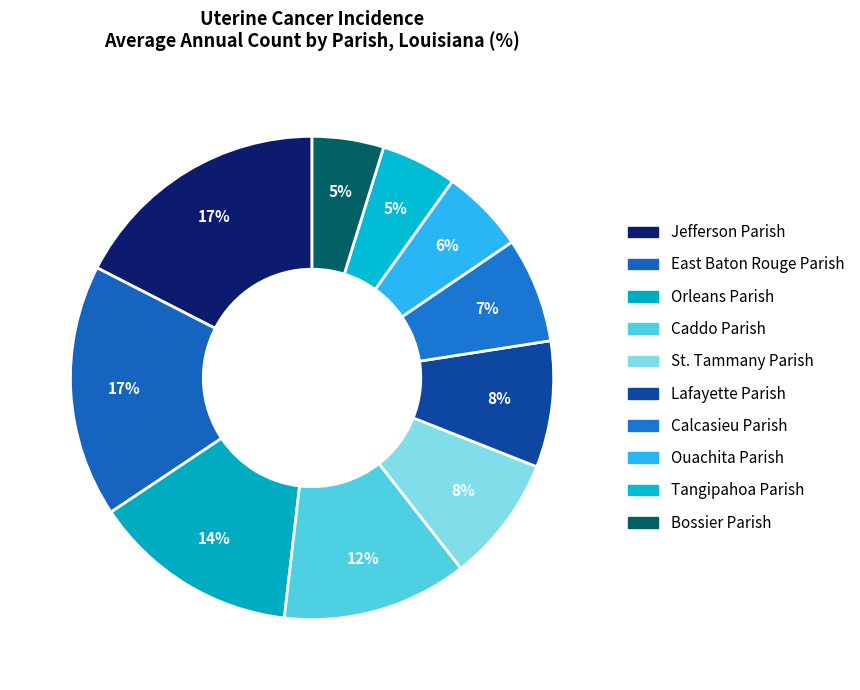

How many slices are in this pie chart?

10